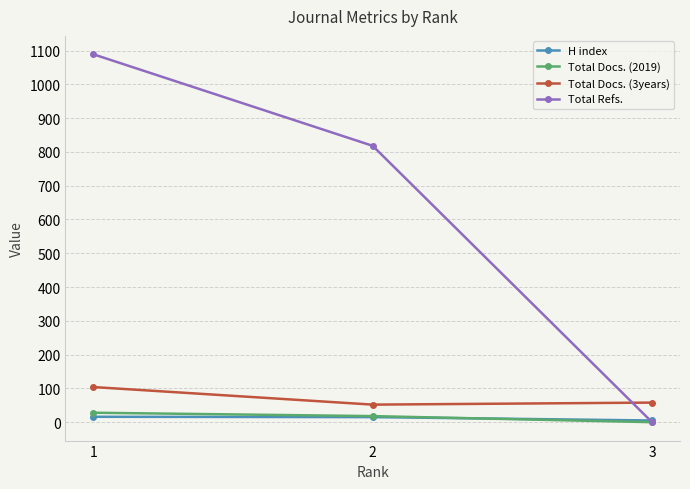

What is the difference between the Total Refs. values at 3 and 1?

1089